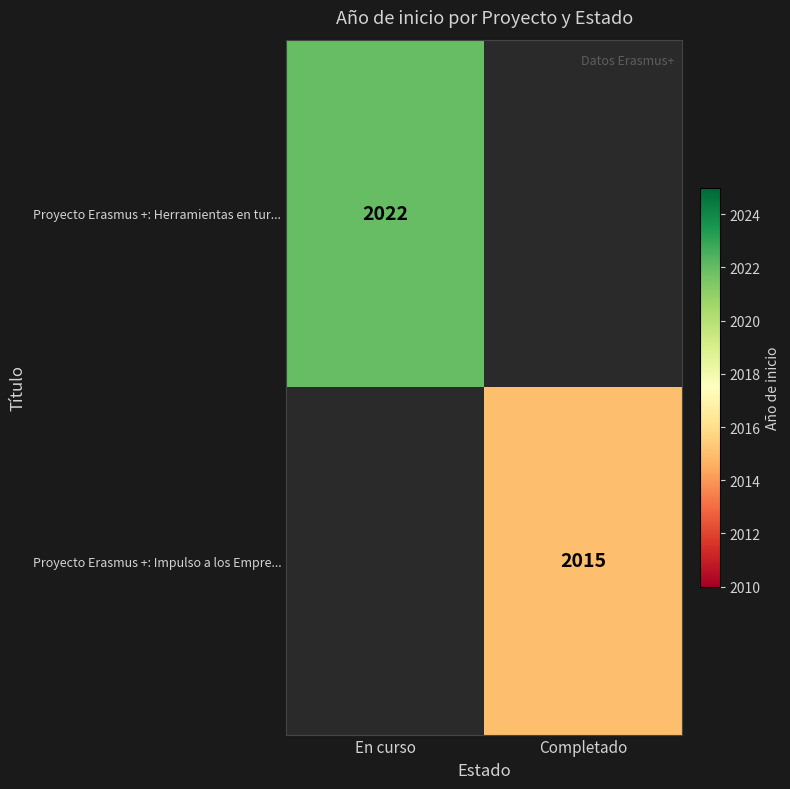

How many distinct data groups are displayed?

2